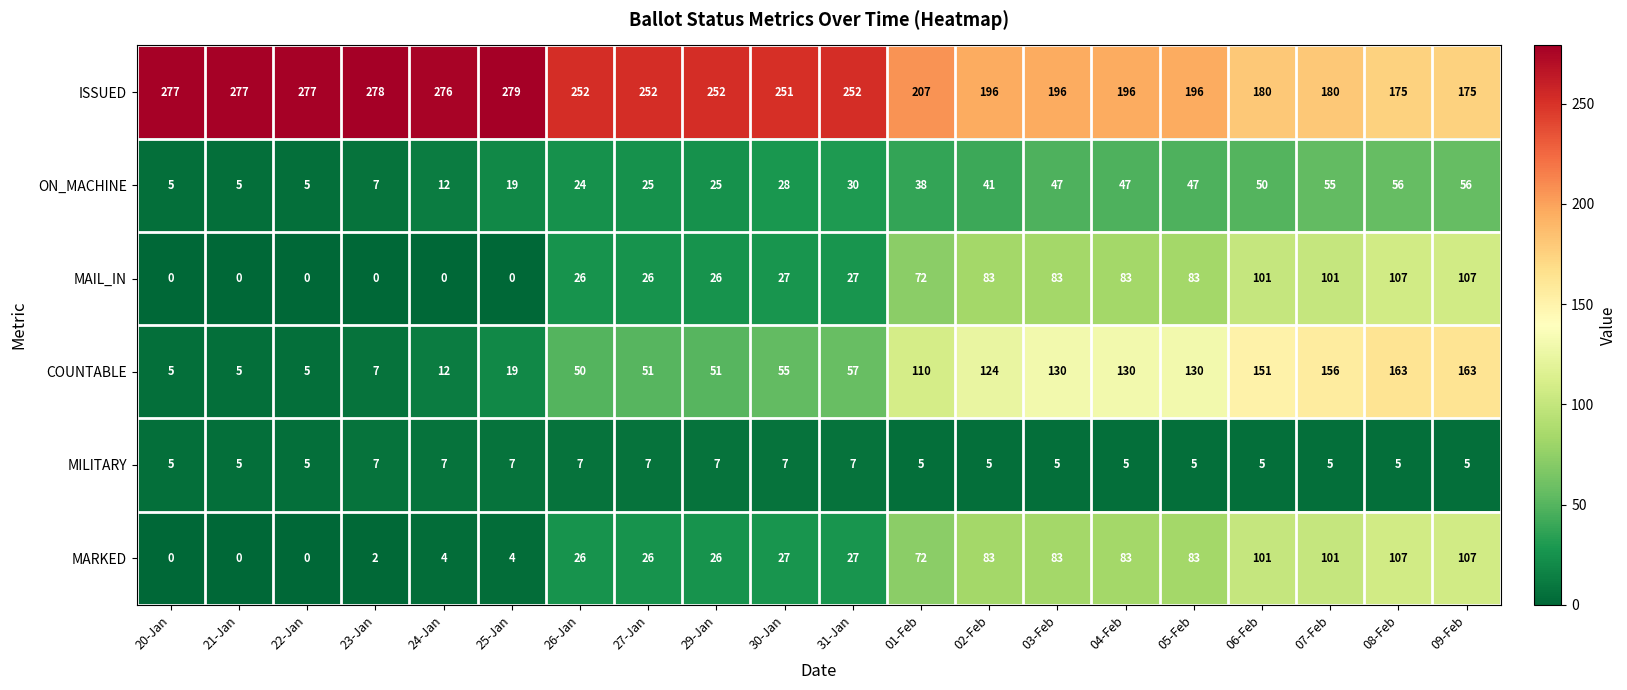

Count the number of data series in this chart.

6